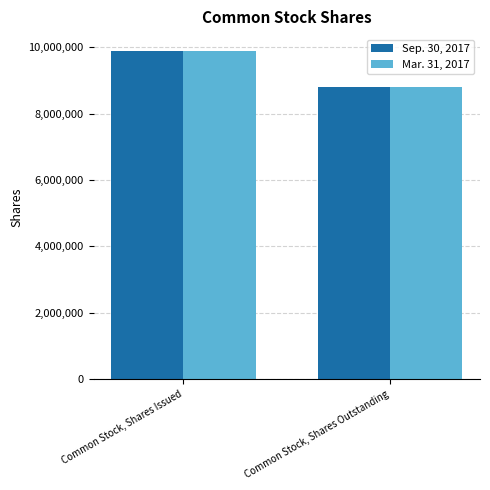

What is the total value across all series at Common Stock, Shares Outstanding?

17575000